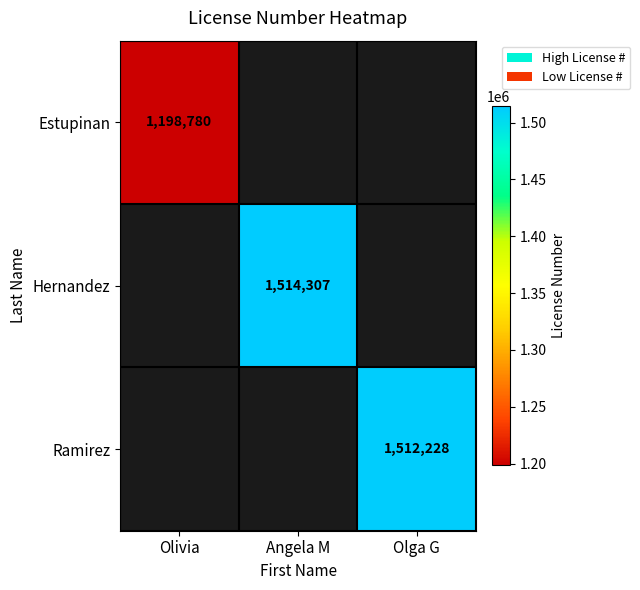

The value of Ramirez at Olga G is 1512228. True or false?

True